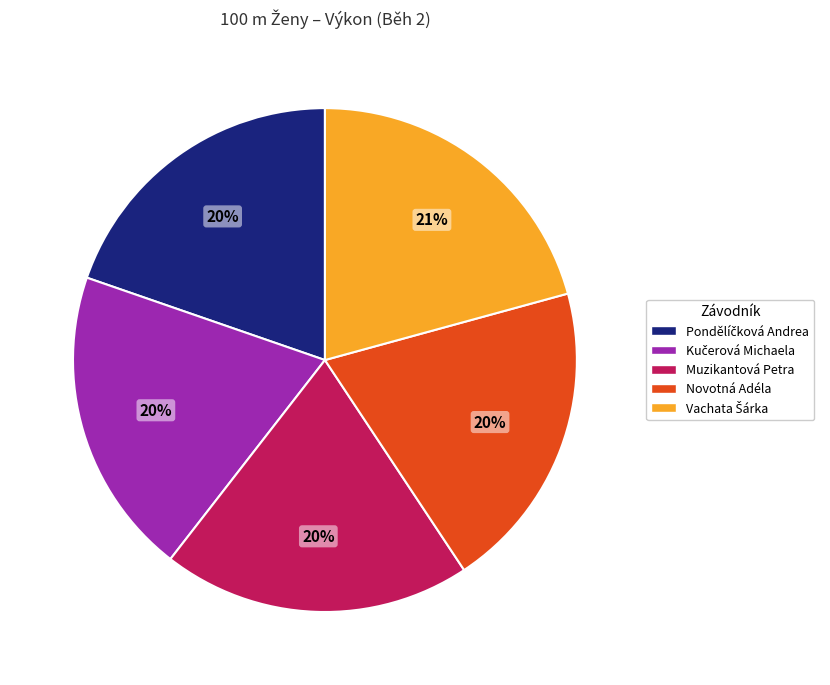

Do Muzikantová Petra and Novotná Adéla together represent more than half of the pie?

No